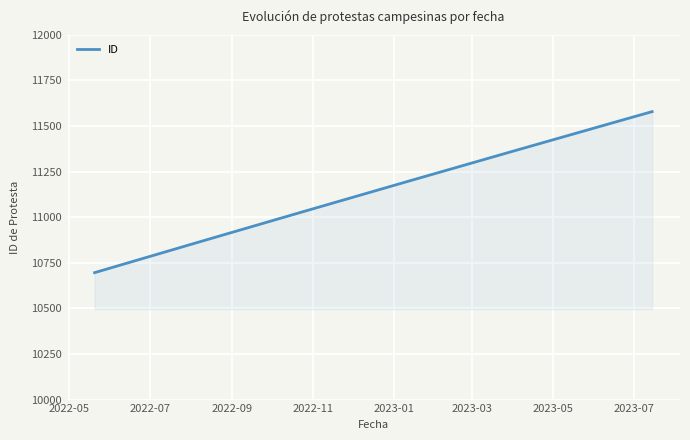

What is the maximum value shown in the chart?

11579.0